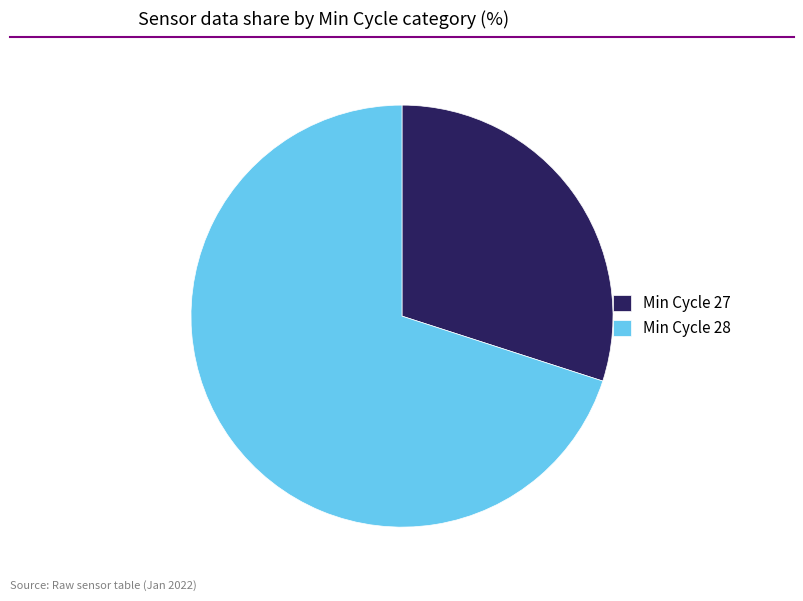

Is the sum of Min Cycle 27 and Min Cycle 28 greater than half?

Yes